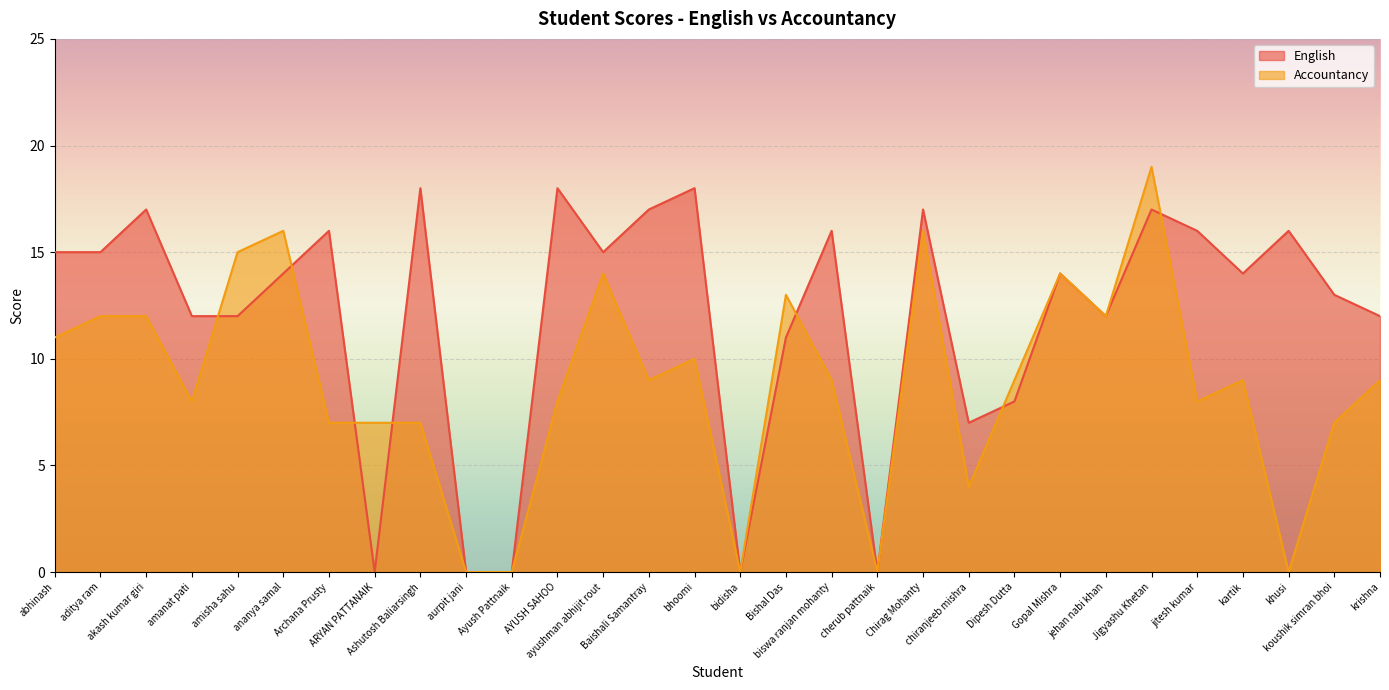

Is it true that English equals 31 at bhoomi?

False